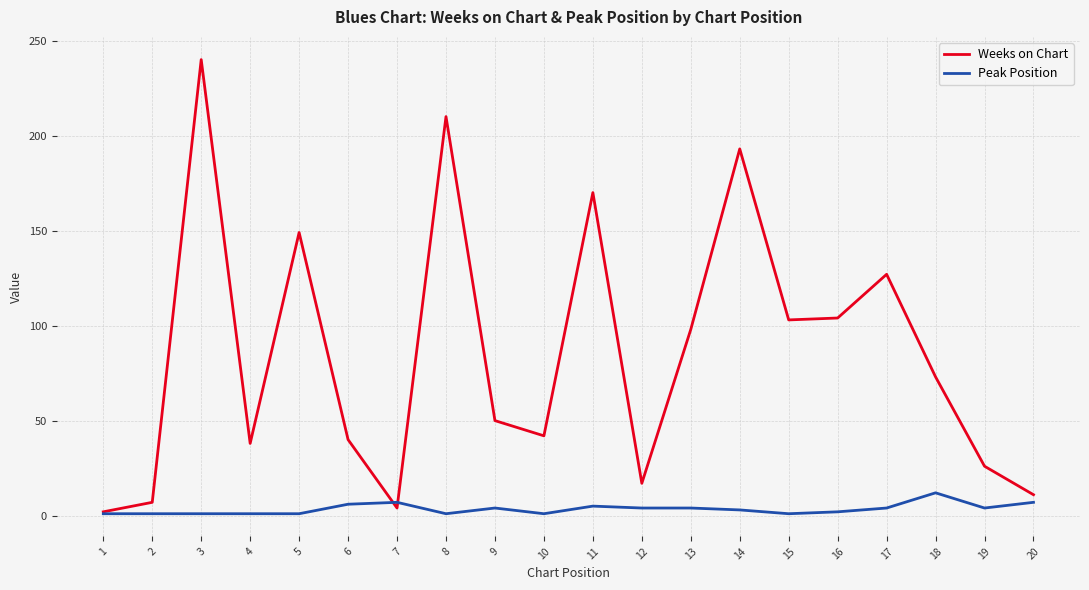

What is the greatest value displayed?

240